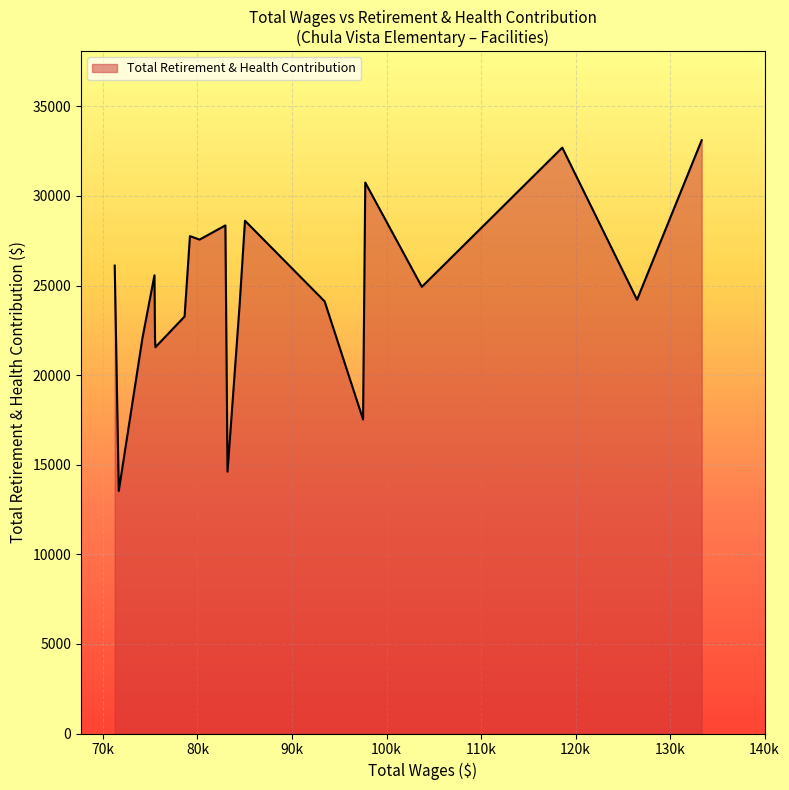

What is the greatest value displayed?

33113